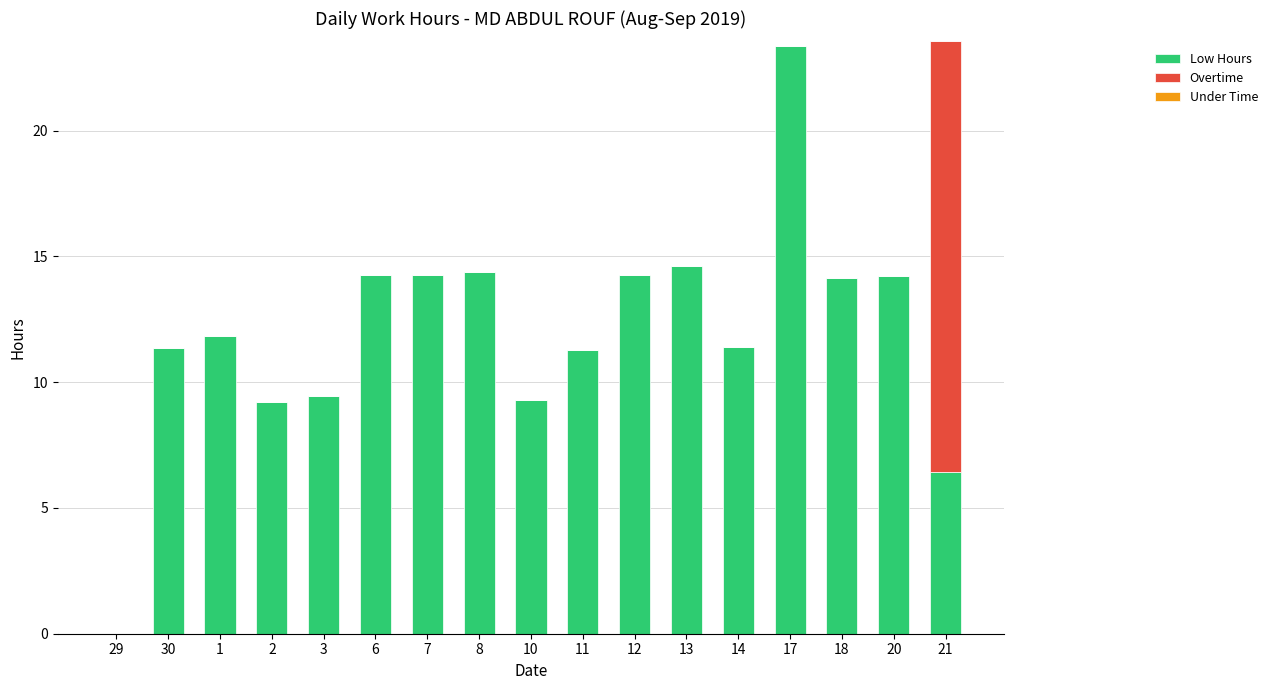

The value of Low Hours at 18 is 14.1. True or false?

True